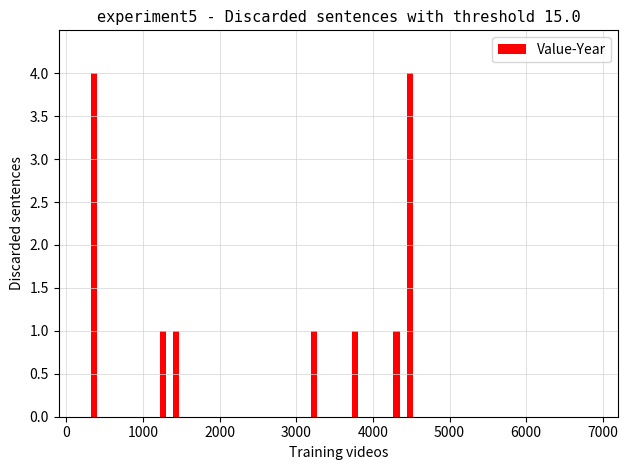

Are the bars grouped side by side (vs. stacked)?

No